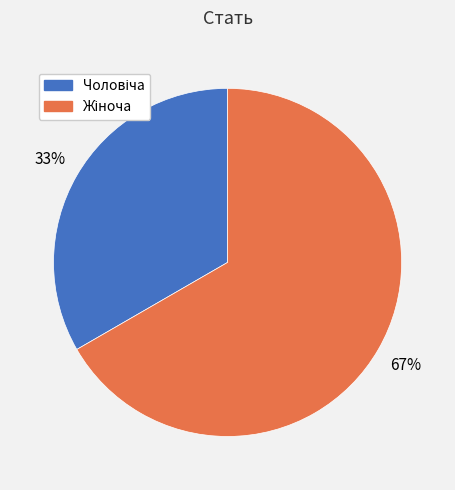

Is there any slice that represents more than half of the pie?

Yes